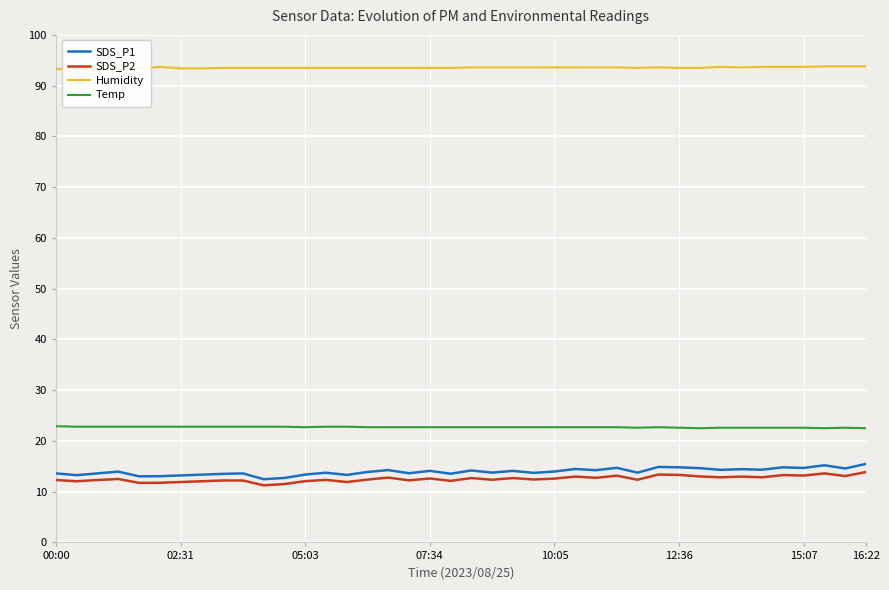

What is the value of the Humidity point at the 26th from the left?

93.6